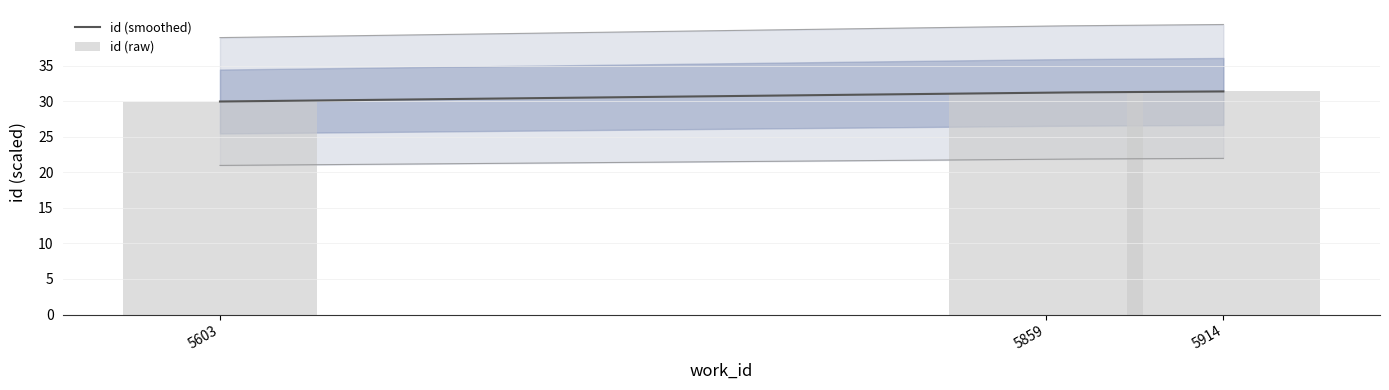

Between 5859 and 5603, which is larger?

5859